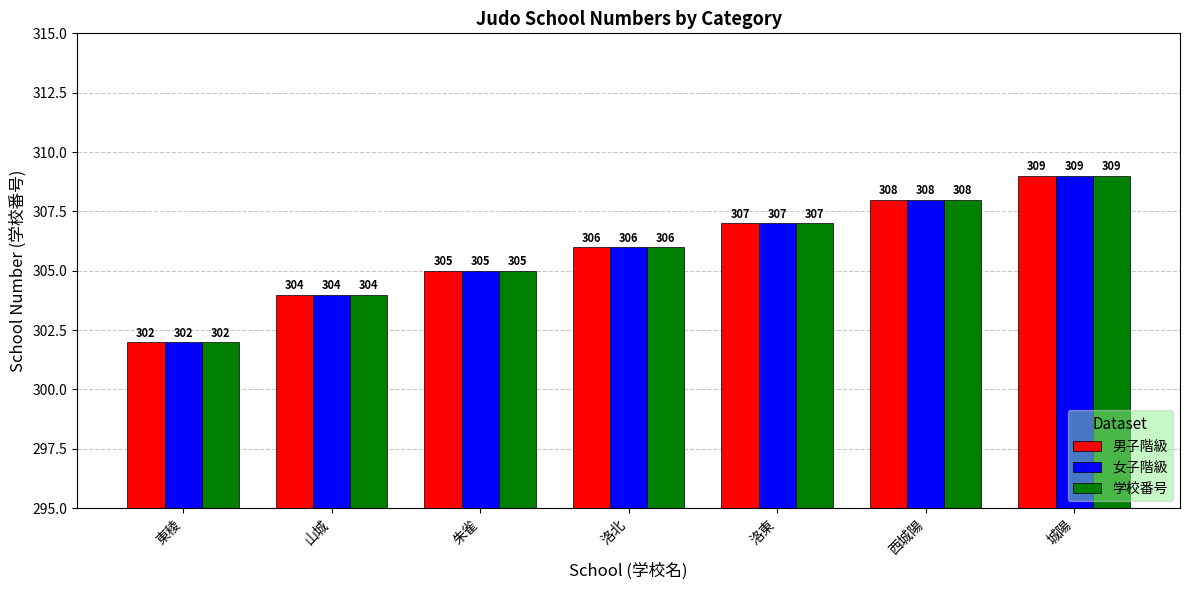

How many categories are shown in the chart?

7